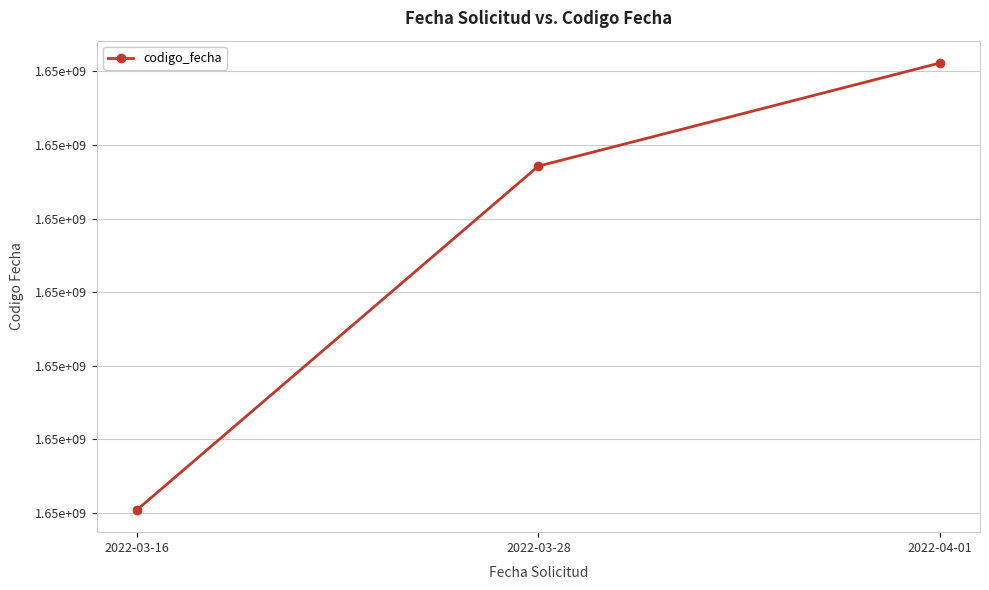

What is the maximum value shown in the chart?

1648822586